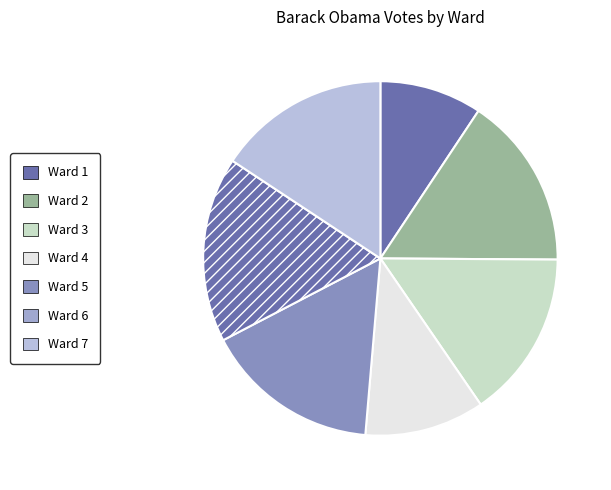

True or false: Ward 2 accounts for 3% of the total.

False